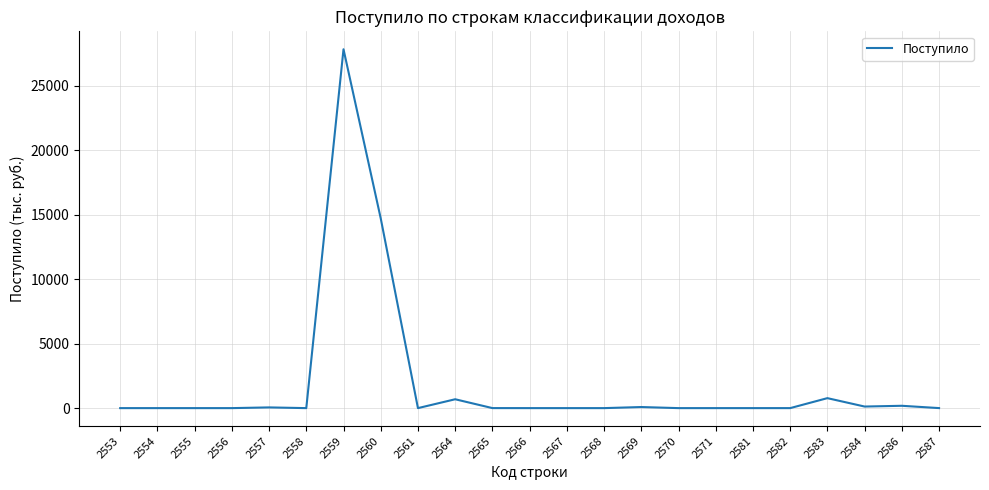

What is the difference between the maximum and minimum values?

27818